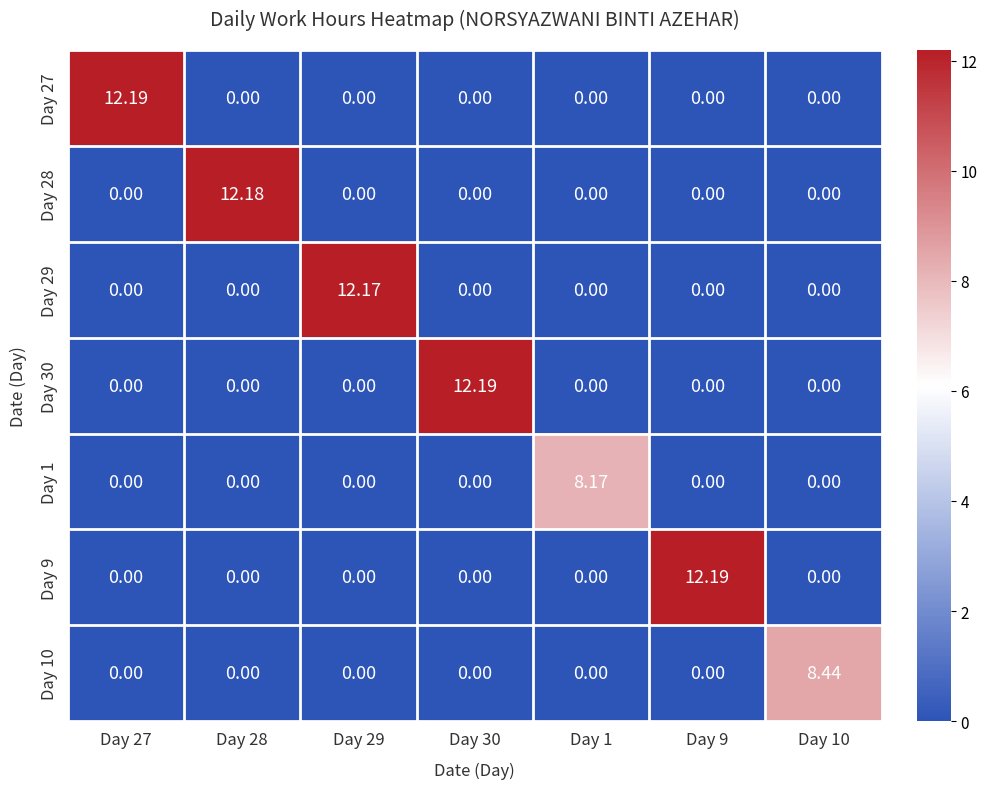

What is the total value across all series at Day 30?

12.2